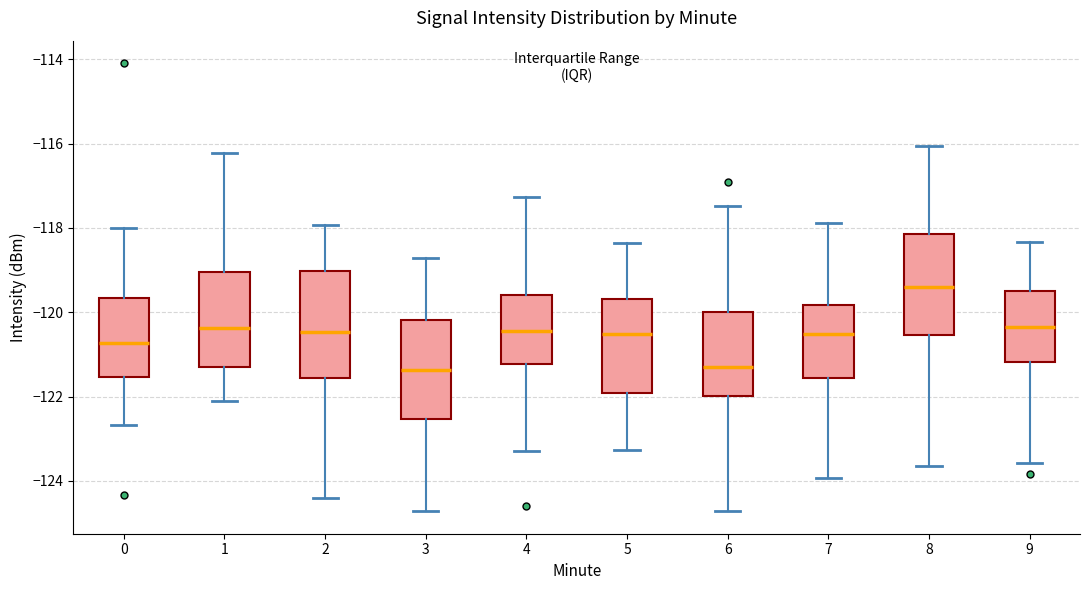

Which box has the highest median line?

8